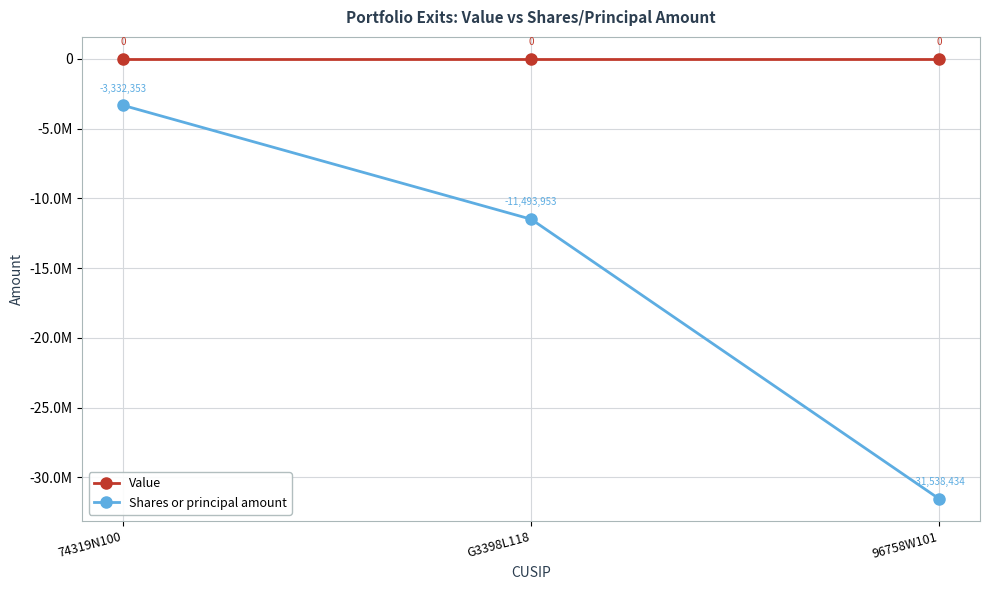

Where is Shares or principal amount nearest to the value -17435393?

G3398L118